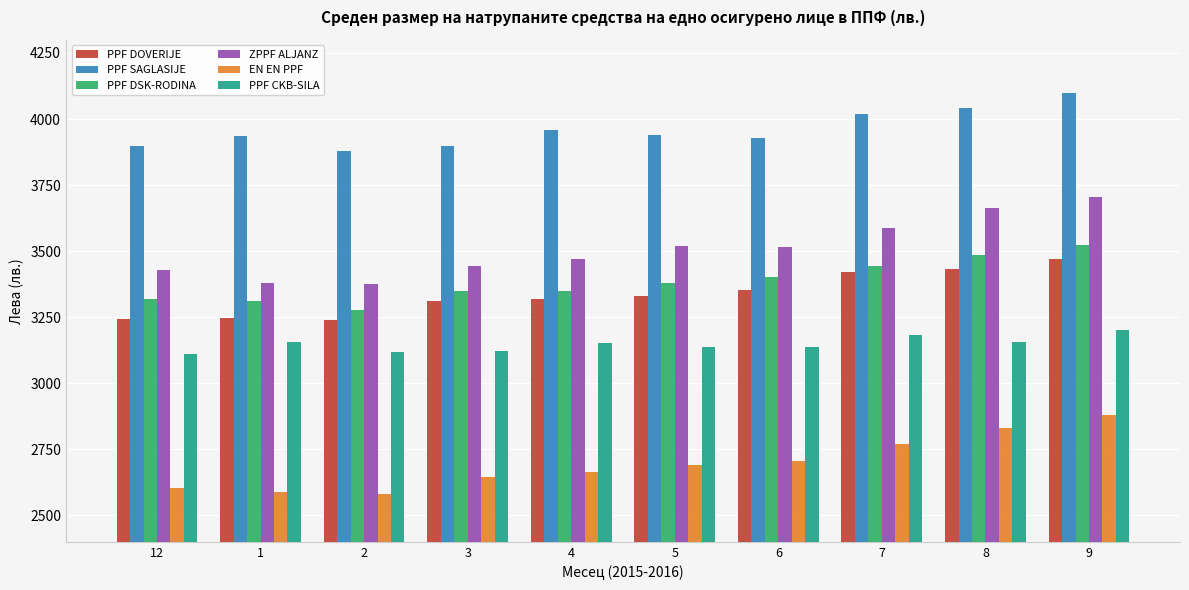

How many bars are there in each group?

6